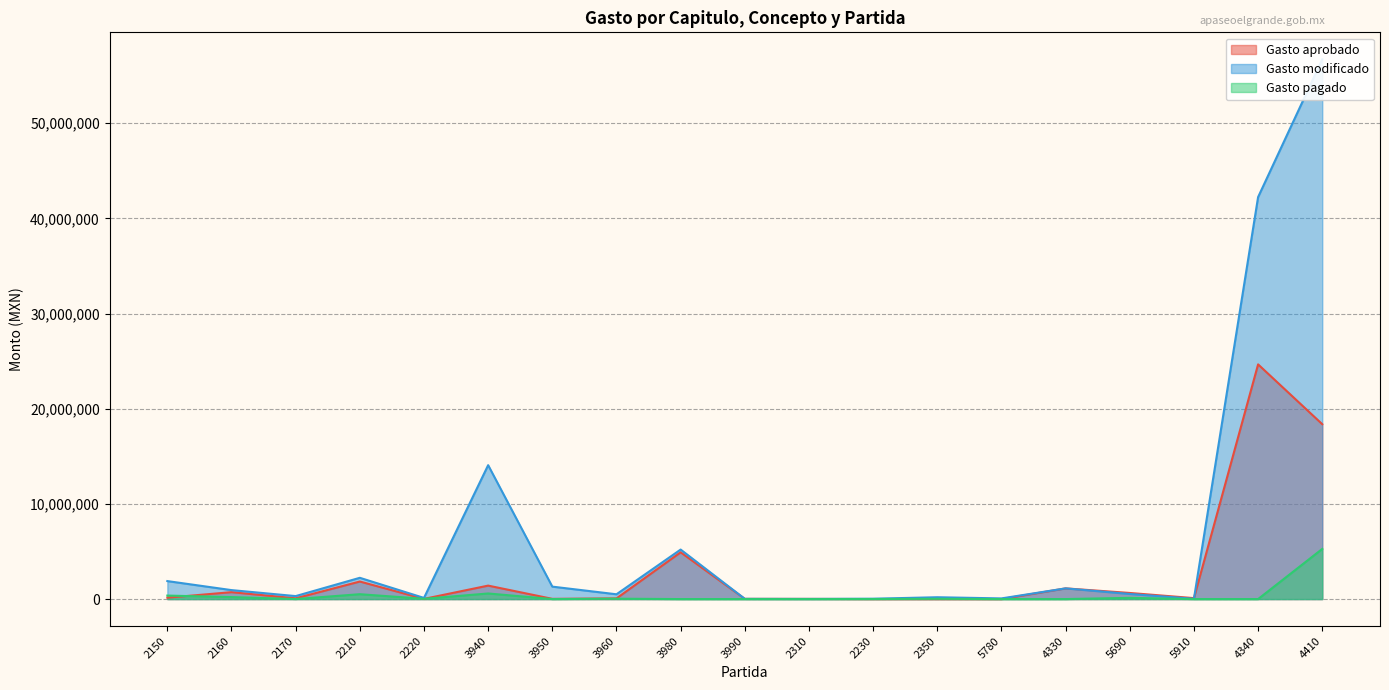

Between 2160 and 3940, which series saw the biggest shift?

Gasto modificado